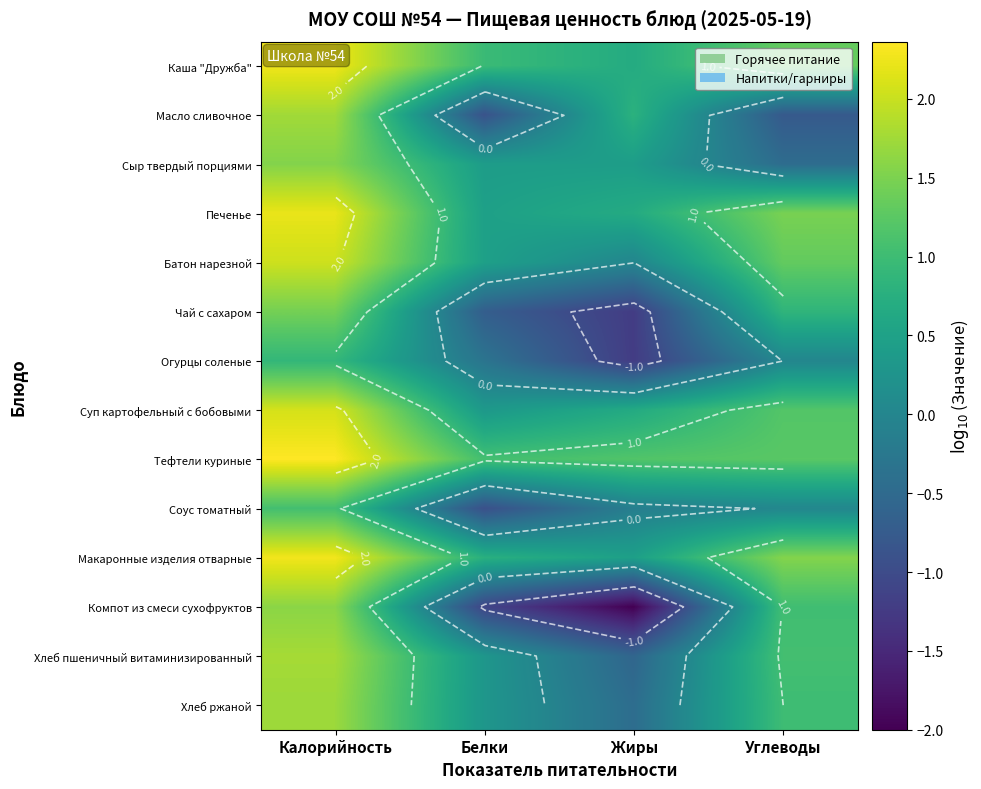

Which has a higher value, Углеводы or Калорийность?

Калорийность